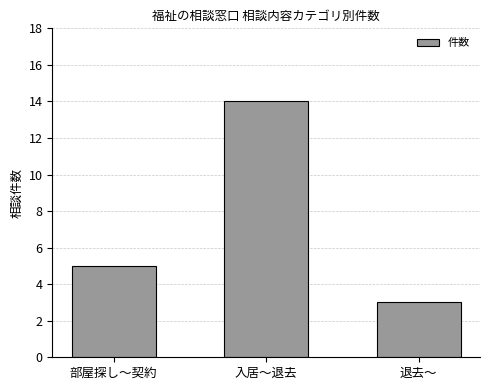

What is the difference between the maximum and minimum values?

11